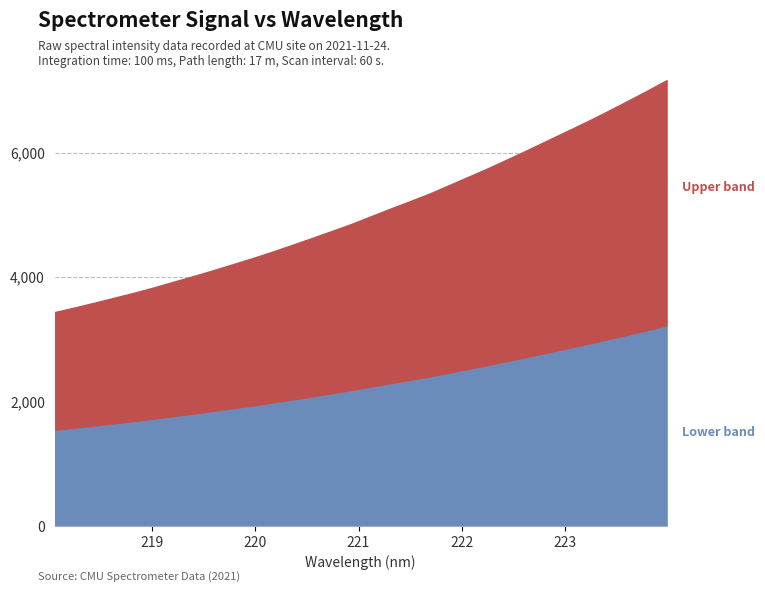

Rank the categories by y value from highest to lowest.

31, 30, 29, 28, 27, 26, 25, 24, 23, 22, 21, 20, 19, 18, 17, 16, 15, 14, 13, 12, 11, 10, 9, 8, 7, 6, 5, 4, 3, 2, 1, 0